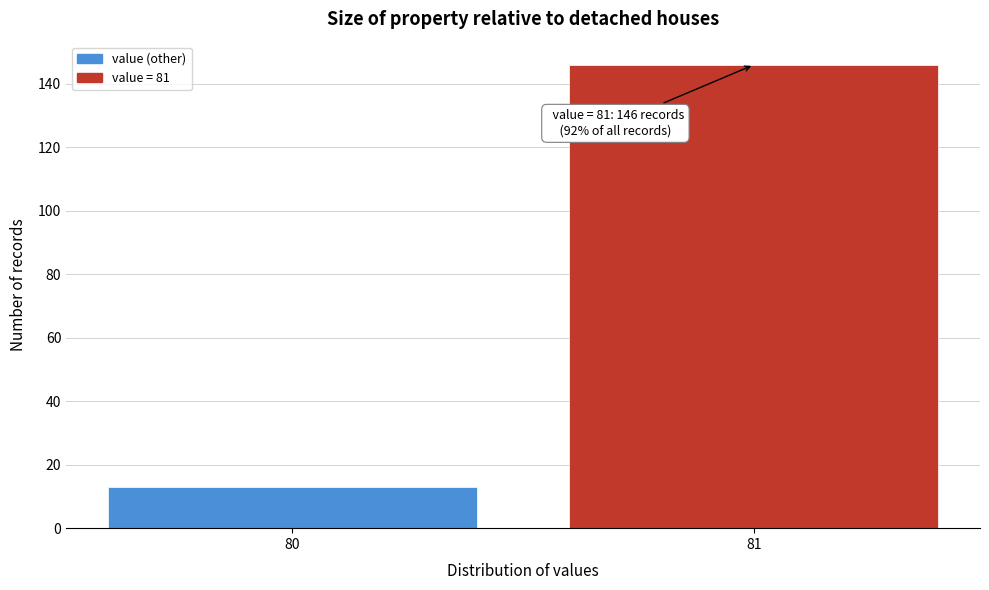

Reading left to right, list all the values displayed in this chart.

13	146